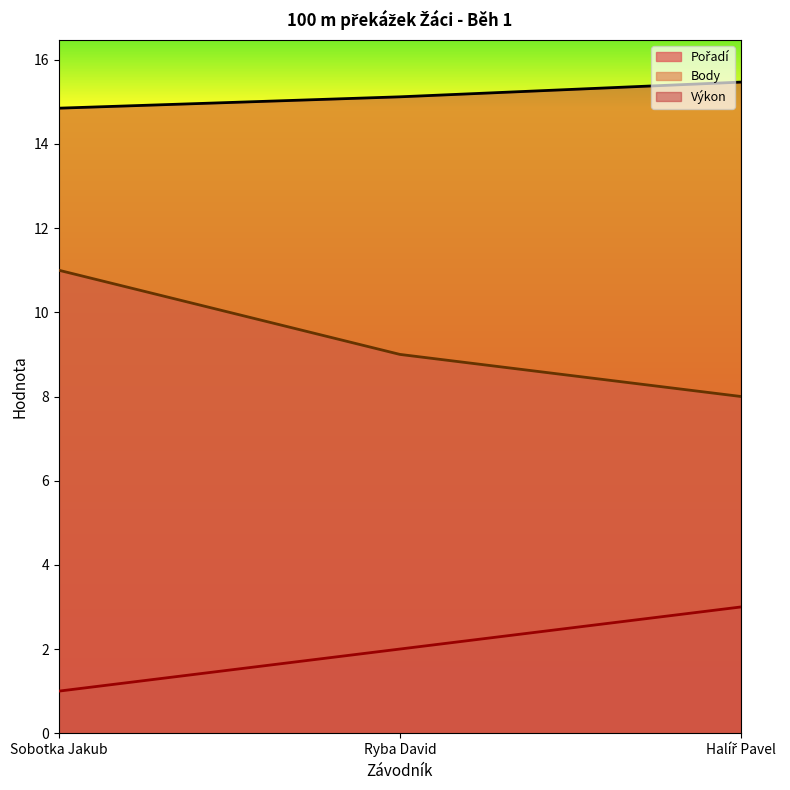

Which series has the largest range (max minus min)?

Body